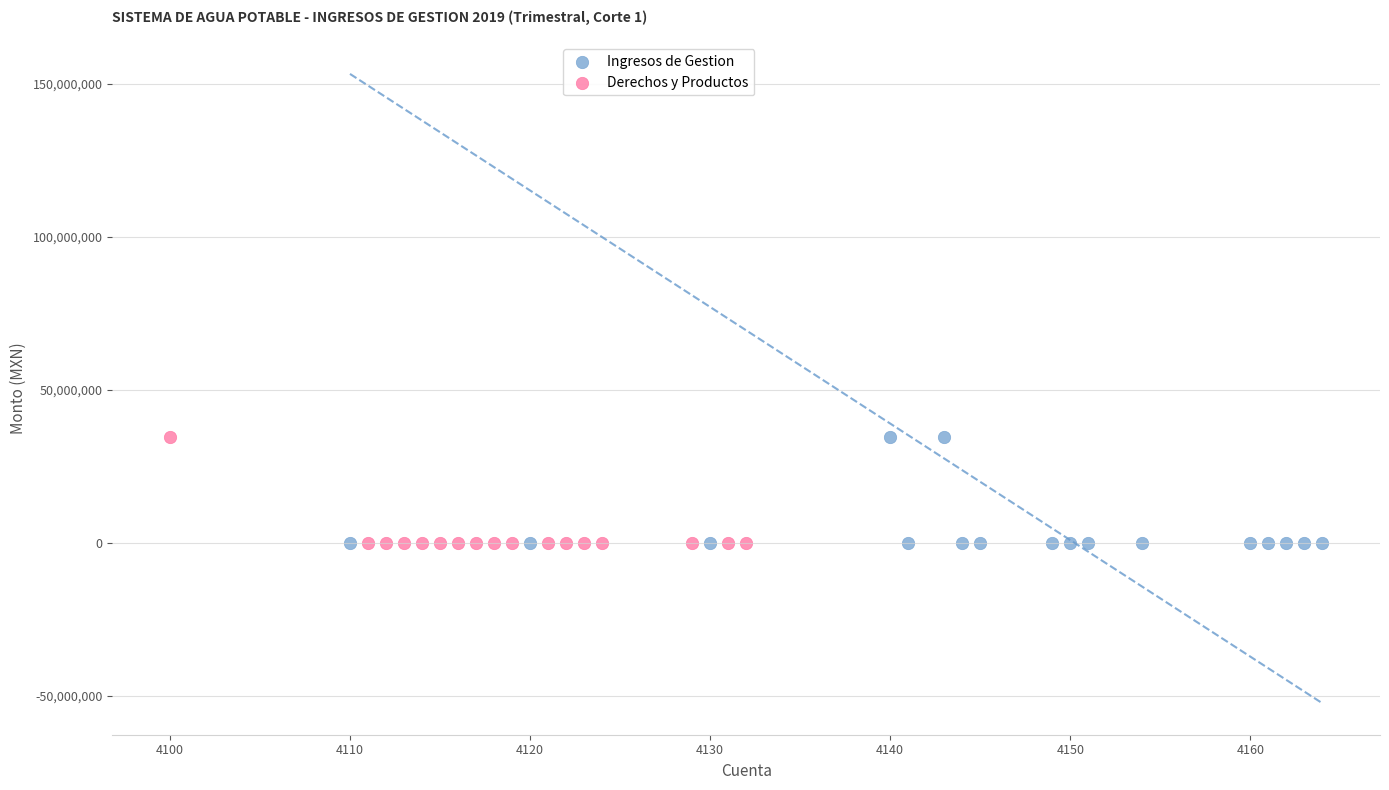

What are all the series names shown in the legend?

Ingresos de Gestion, Derechos y Productos